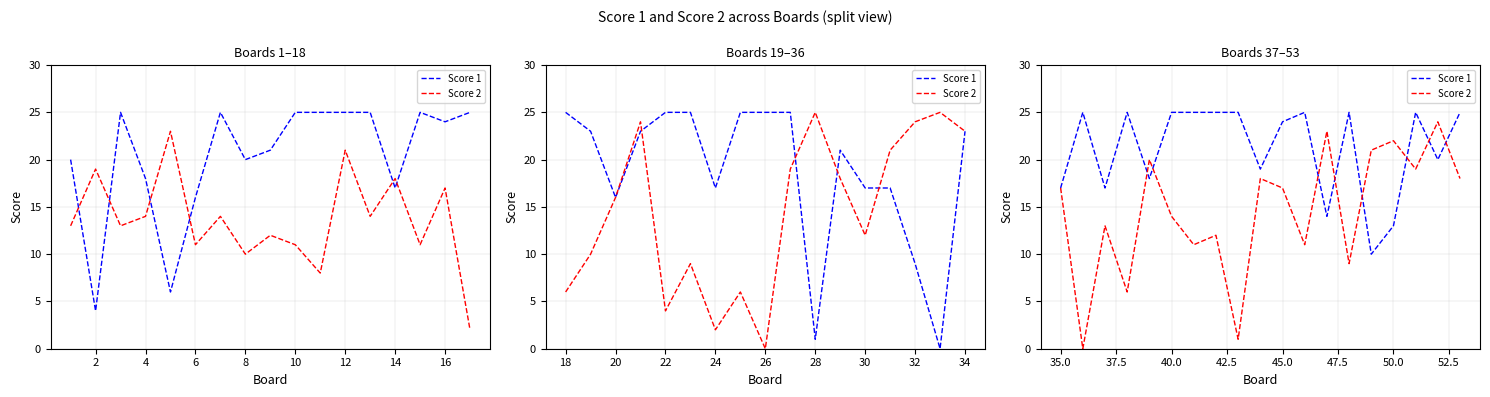

True or false: Score 1 has more than 0 points higher than both neighbors.

True